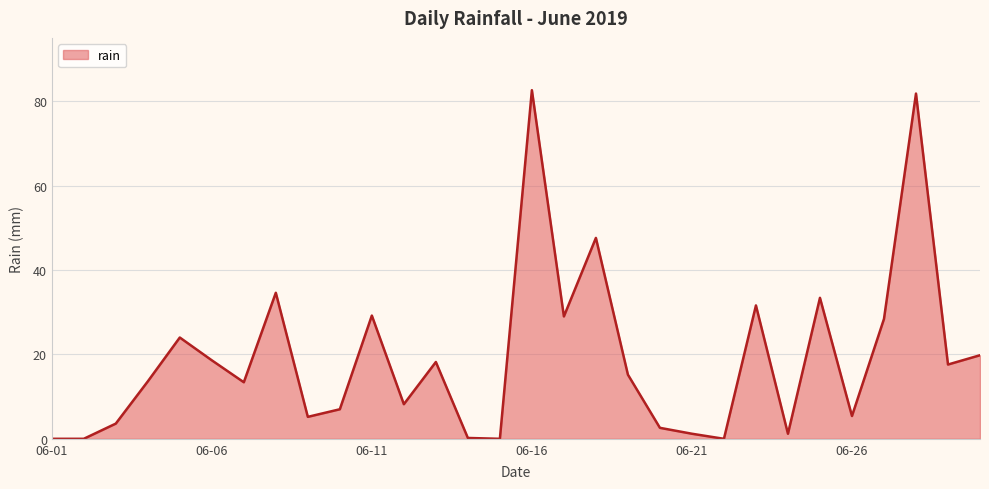

What is the greatest value displayed?

82.6